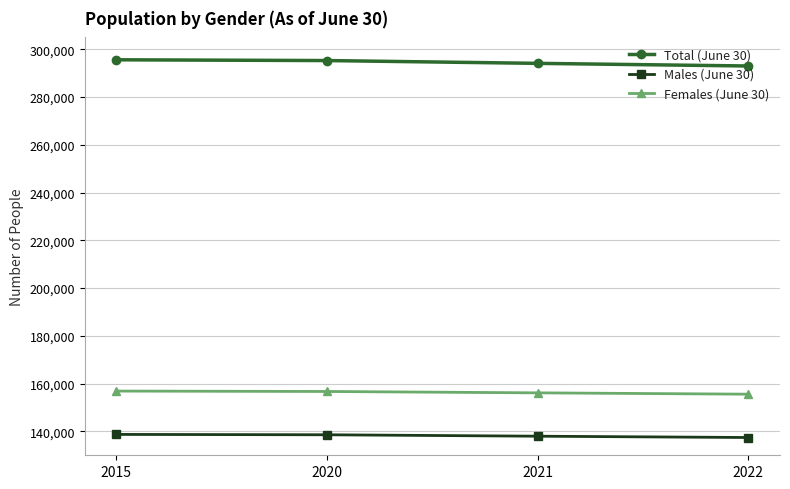

The value of Total (June 30) at 2015 is 141819. True or false?

False